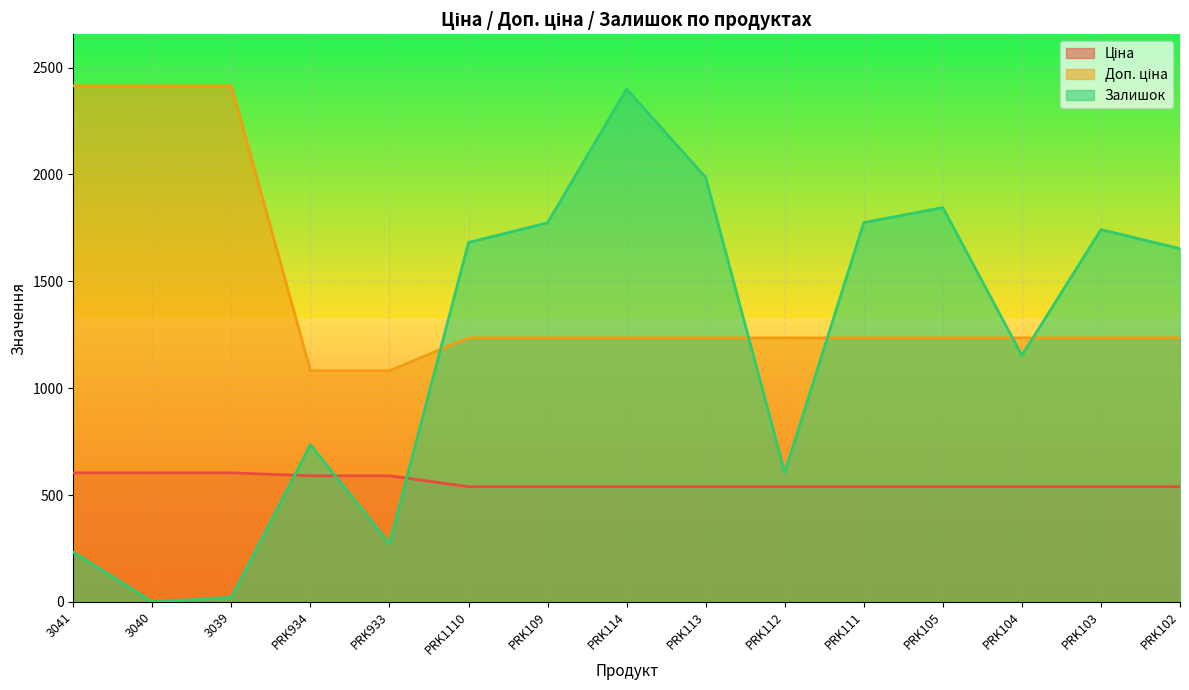

Reading right to left, transcribe all the data shown in this chart.

Ціна: PRK102=539.0	PRK103=539.0	PRK104=539.0	PRK105=539.0	PRK111=539.0	PRK112=539.0	PRK113=539.0	PRK114=539.0	PRK109=539.0	PRK1110=539.0	PRK933=589.9	PRK934=589.9	3039=603.7	3040=603.7	3041=603.7
Доп. ціна: PRK102=1235.4	PRK103=1235.4	PRK104=1235.4	PRK105=1235.4	PRK111=1235.4	PRK112=1235.4	PRK113=1235.4	PRK114=1235.4	PRK109=1235.4	PRK1110=1235.4	PRK933=1081.7	PRK934=1081.7	3039=2414.8	3040=2414.8	3041=2414.8
Залишок: PRK102=1653.0	PRK103=1742.0	PRK104=1153.0	PRK105=1845.0	PRK111=1775.0	PRK112=605.0	PRK113=1986.0	PRK114=2400.0	PRK109=1774.0	PRK1110=1682.0	PRK933=272.0	PRK934=735.0	3039=21.0	3040=0.0	3041=233.0